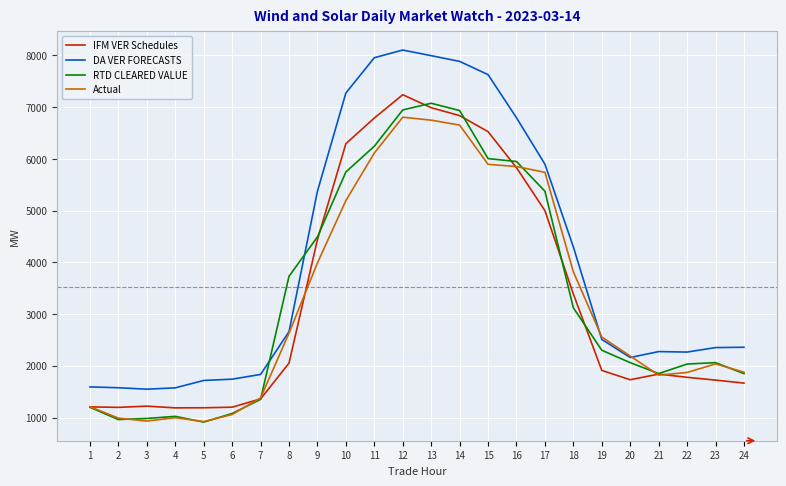

What is the difference between the second highest and second lowest values in the IFM VER Schedules series?

5800.7